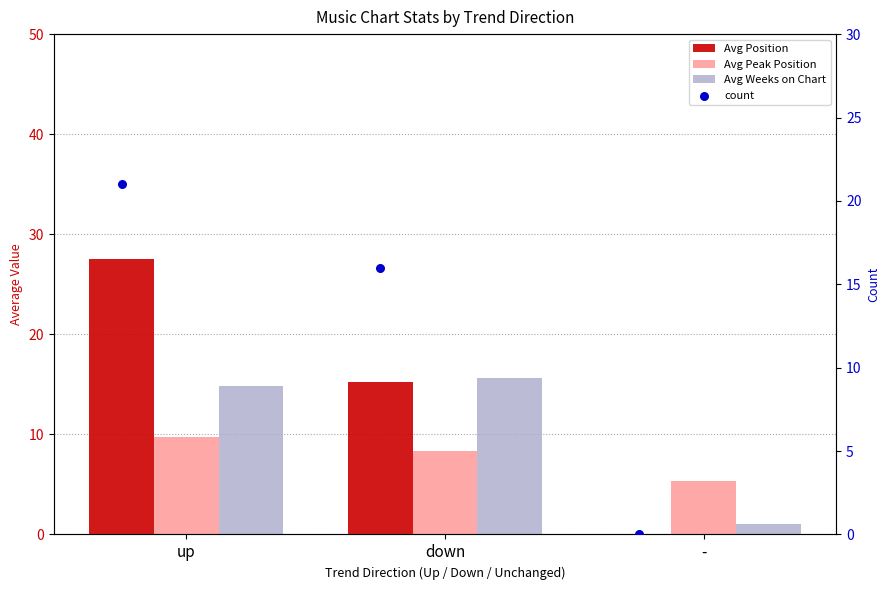

What are all the series names shown in the legend?

Avg Position, Avg Peak Position, Avg Weeks on Chart, count